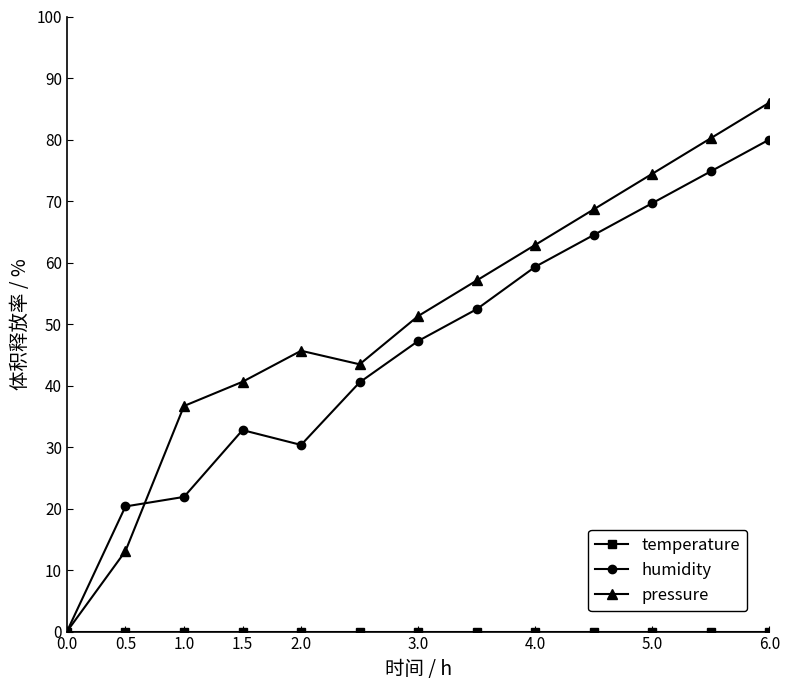

How many interior local peaks does the pressure series have?

1